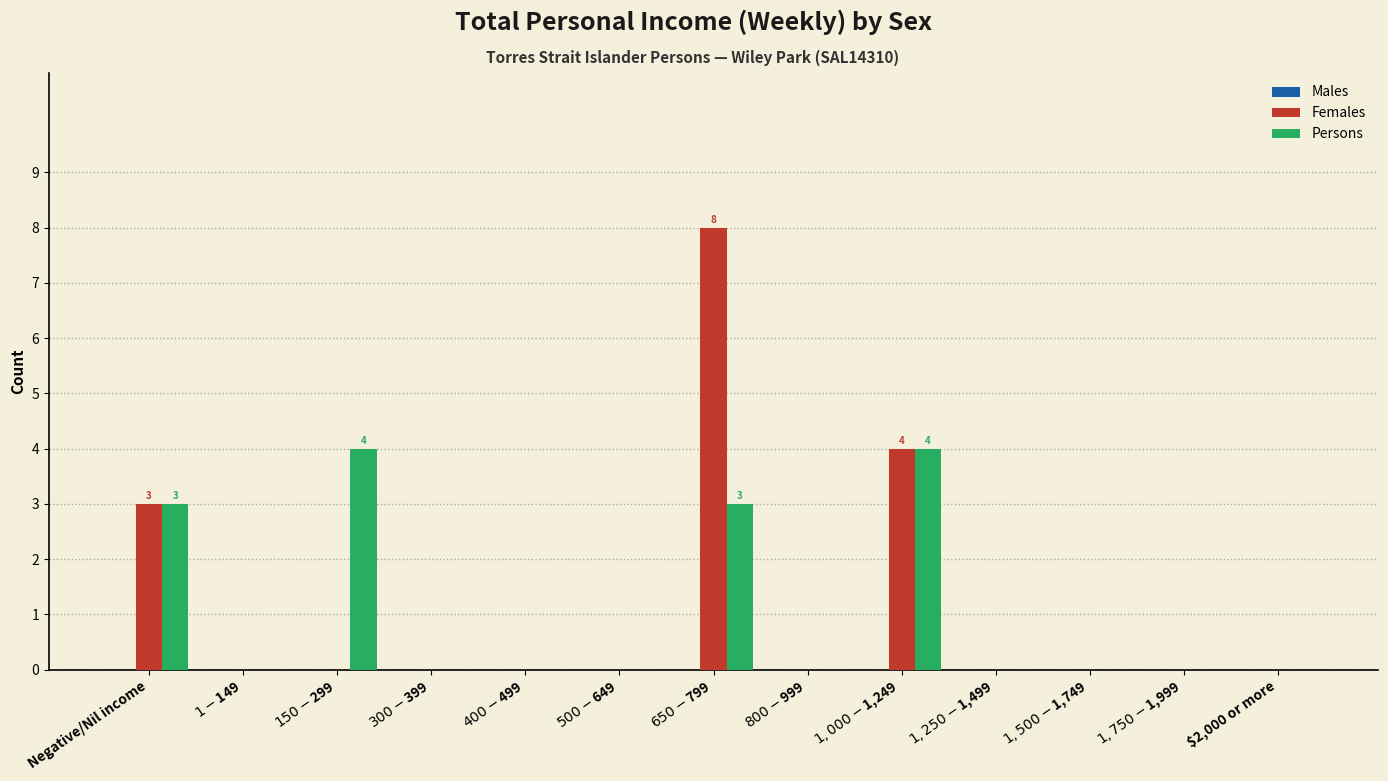

What is the sum of all Females values?

15